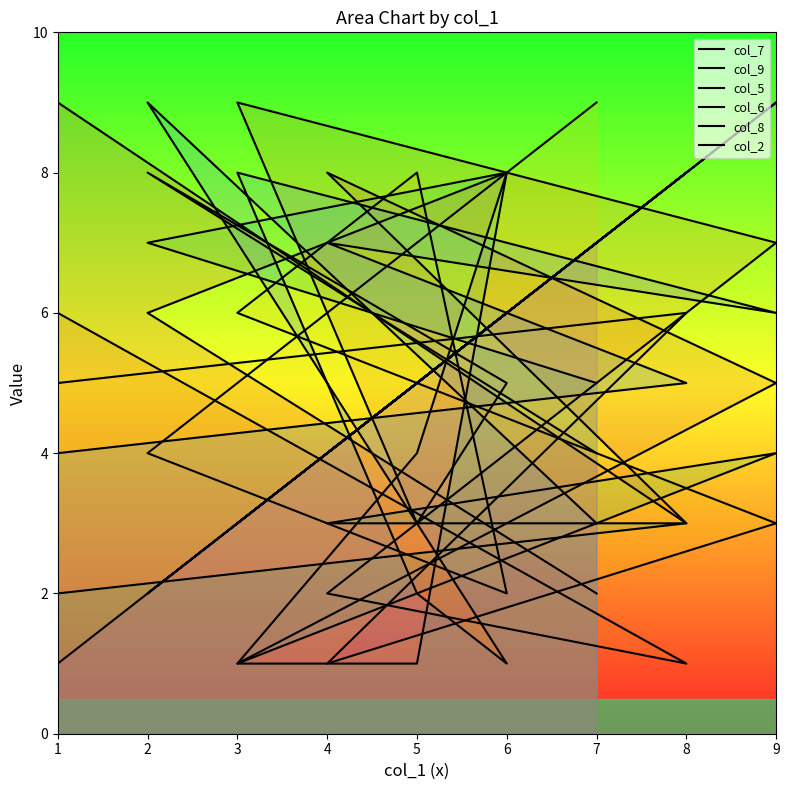

Rank the series by their maximum value, from highest to lowest.

col_7, col_9, col_5, col_8, col_2, col_6